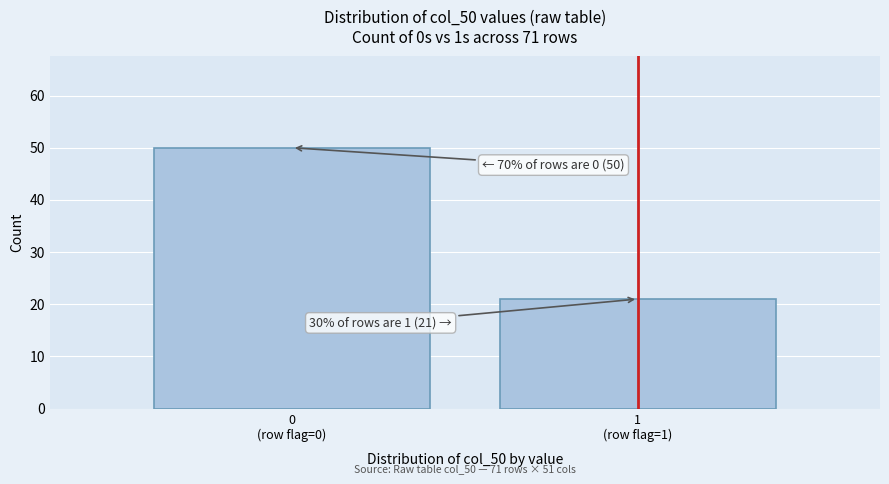

Reading left to right, transcribe all the data shown in this chart.

50	21